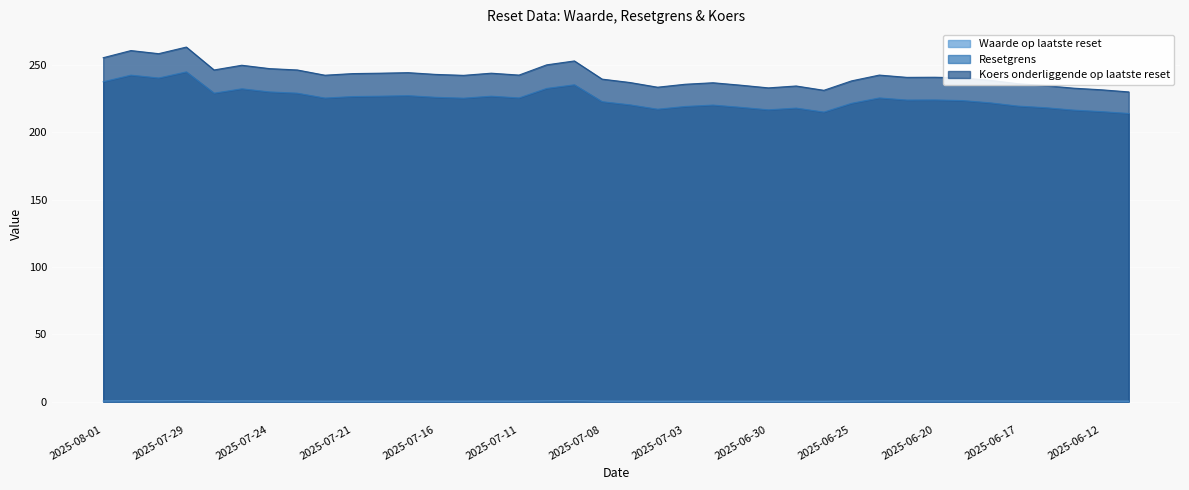

The value of Resetgrens at 2025-07-23 is 229.0. True or false?

True